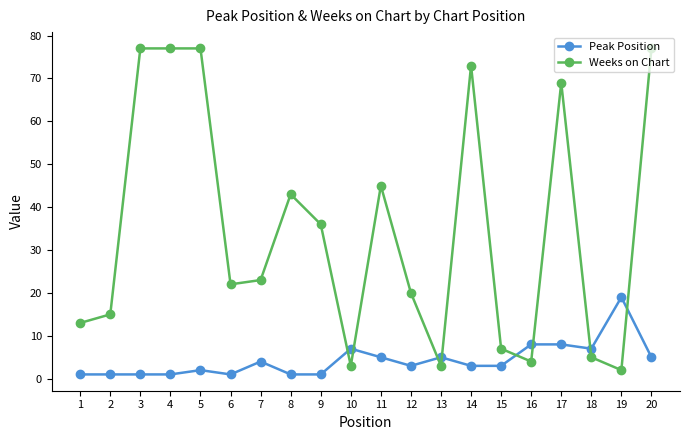

The value of Peak Position at 15 is 3. True or false?

True